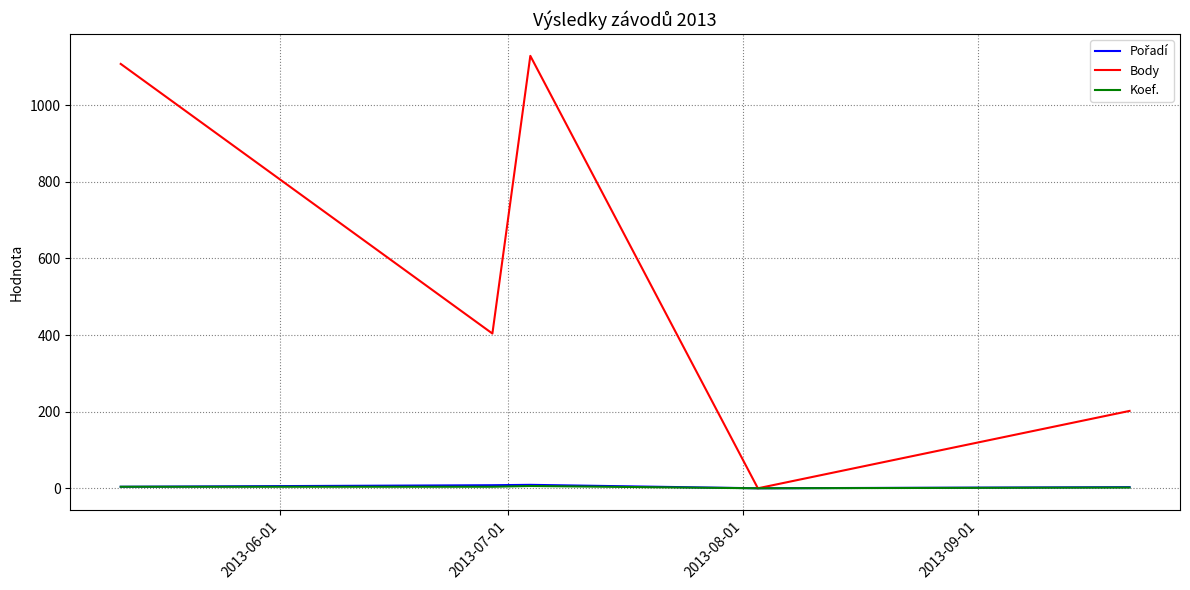

Which series has the largest total across all categories?

Body